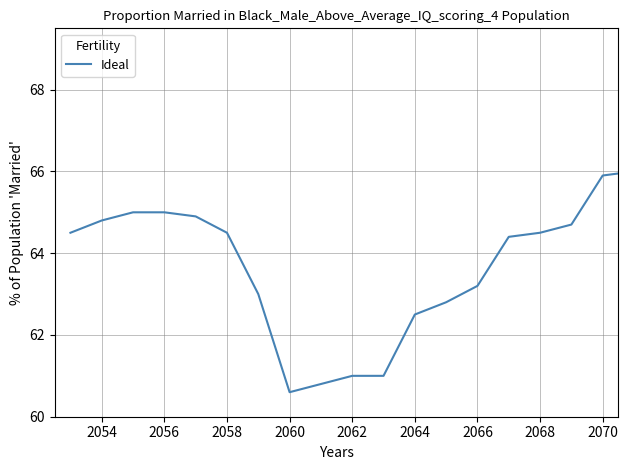

What is the difference between the maximum and minimum values?

8.4